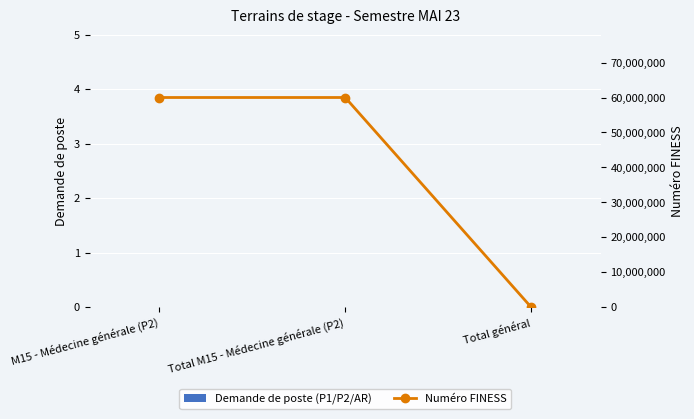

Rank the series at M15 - Médecine générale (P2) from lowest to highest value.

Demande de poste (P1/P2/AR), Numéro FINESS